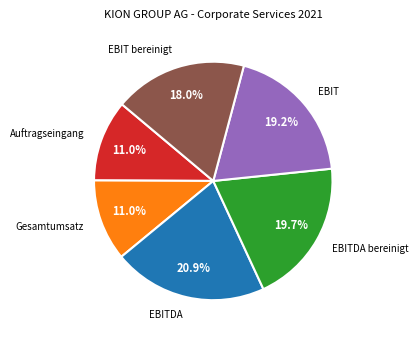

Which slice is the largest?

EBITDA